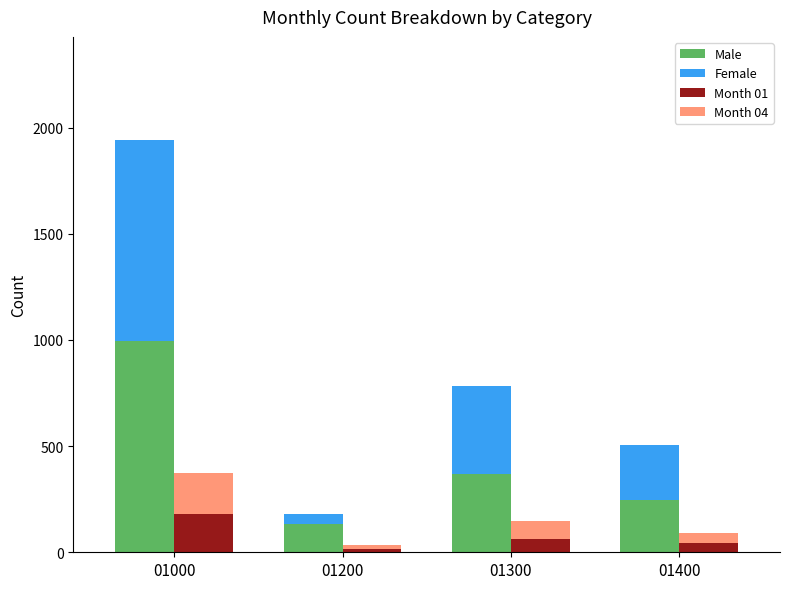

At which label does Male first exceed 367?

01000